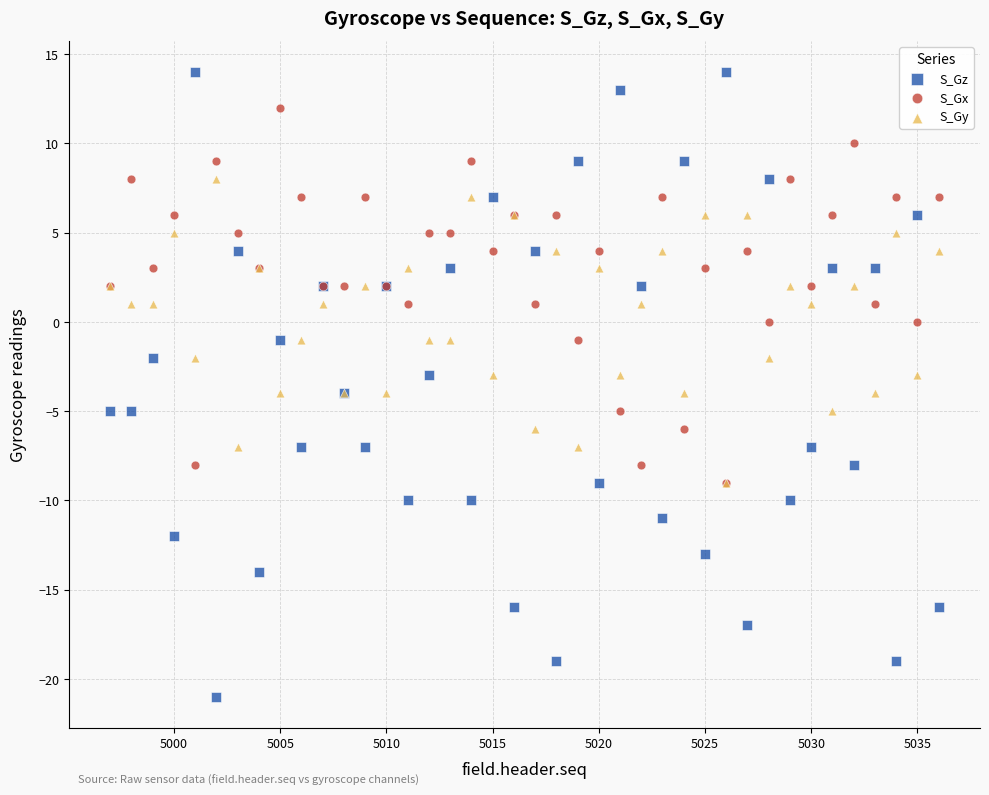

Which series contains the lowest Y value?

S_Gz